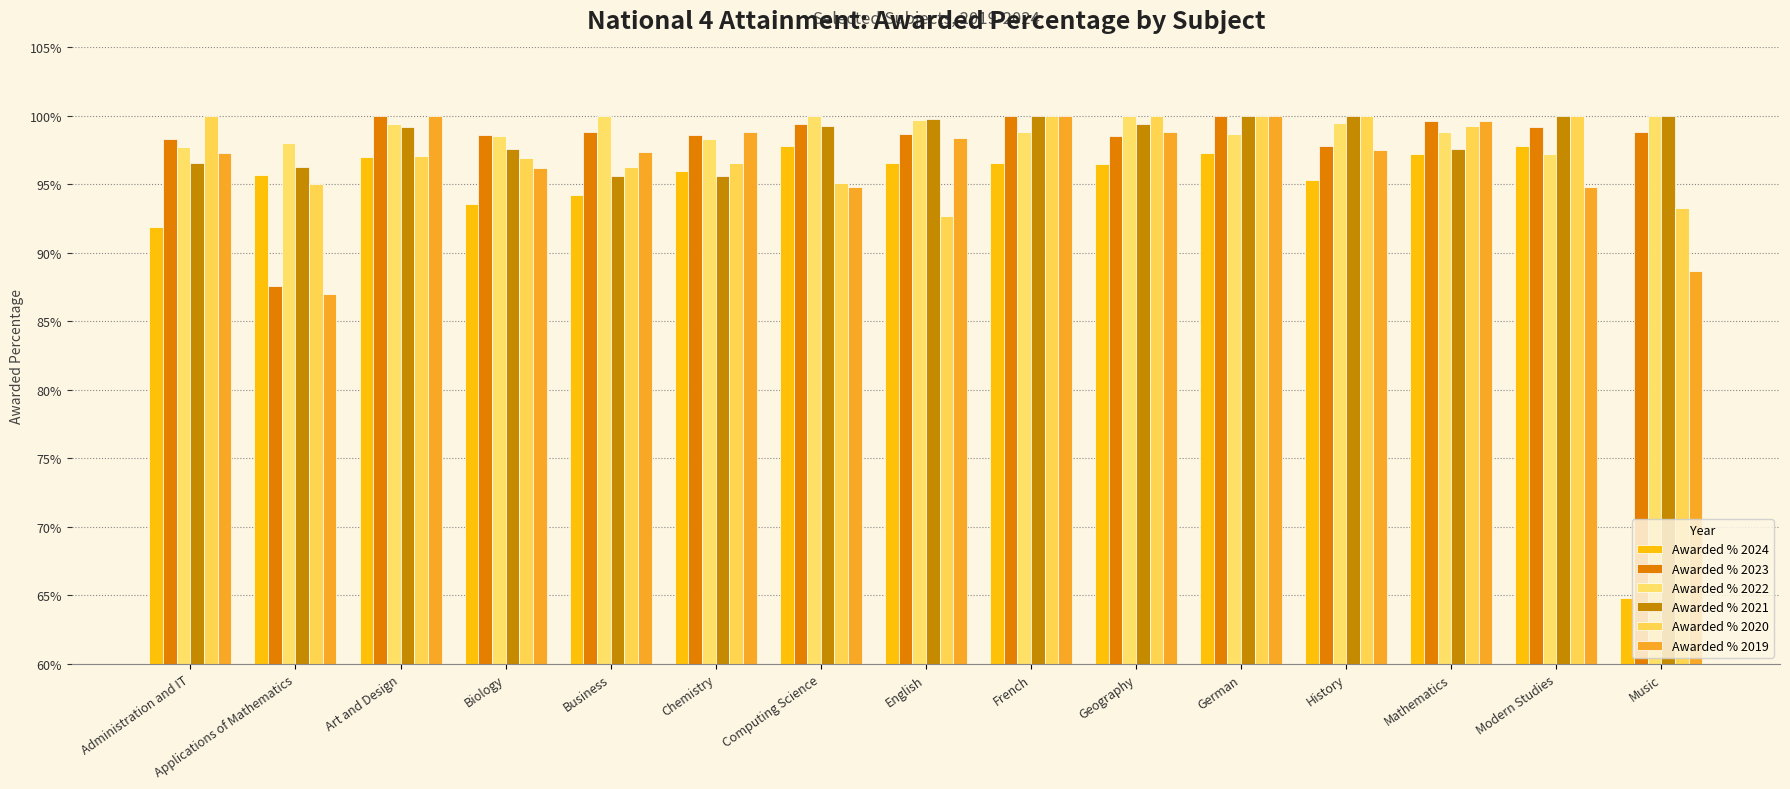

How many bars are there in total?

90